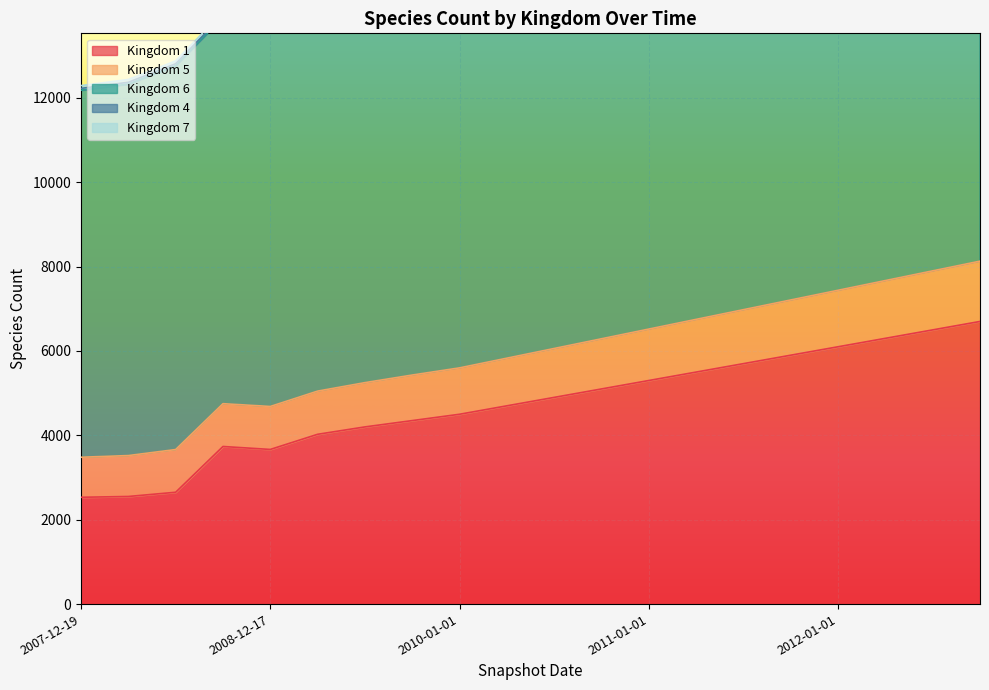

What is the label of the 12th point from the left?

2010-10-01